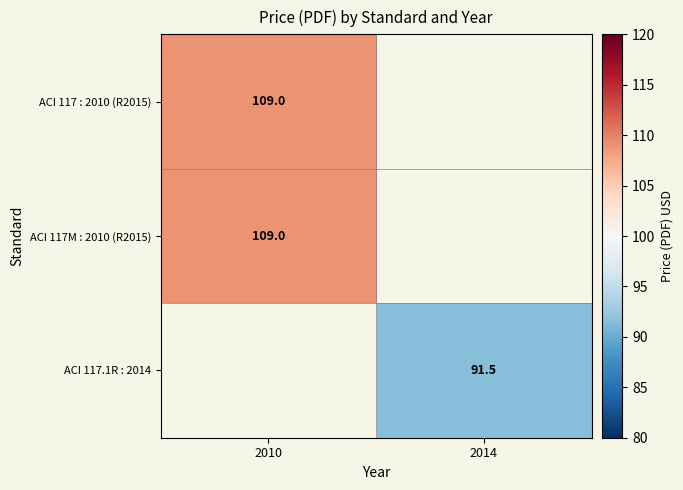

True or false: ACI 117M : 2010 (R2015) has a value of 109.0 at 2010.

True